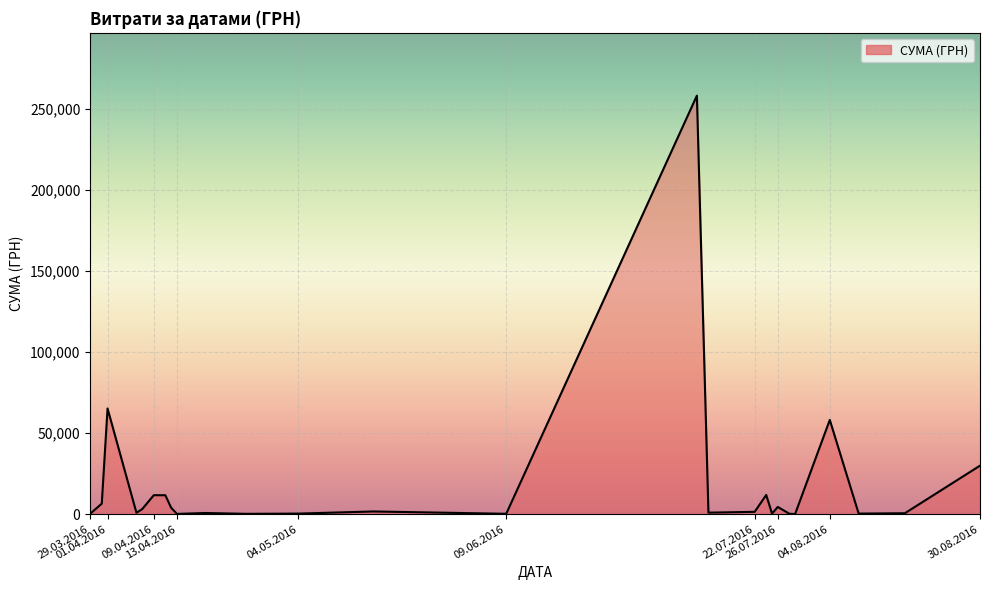

What is the difference between the maximum and minimum values?

257904.0